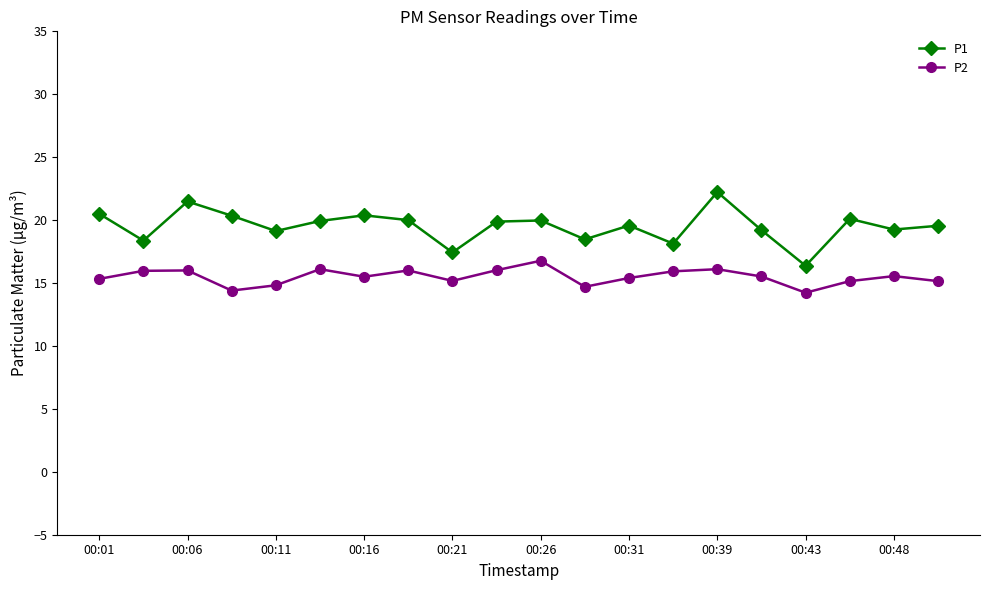

Which series has the largest range (max minus min)?

P1